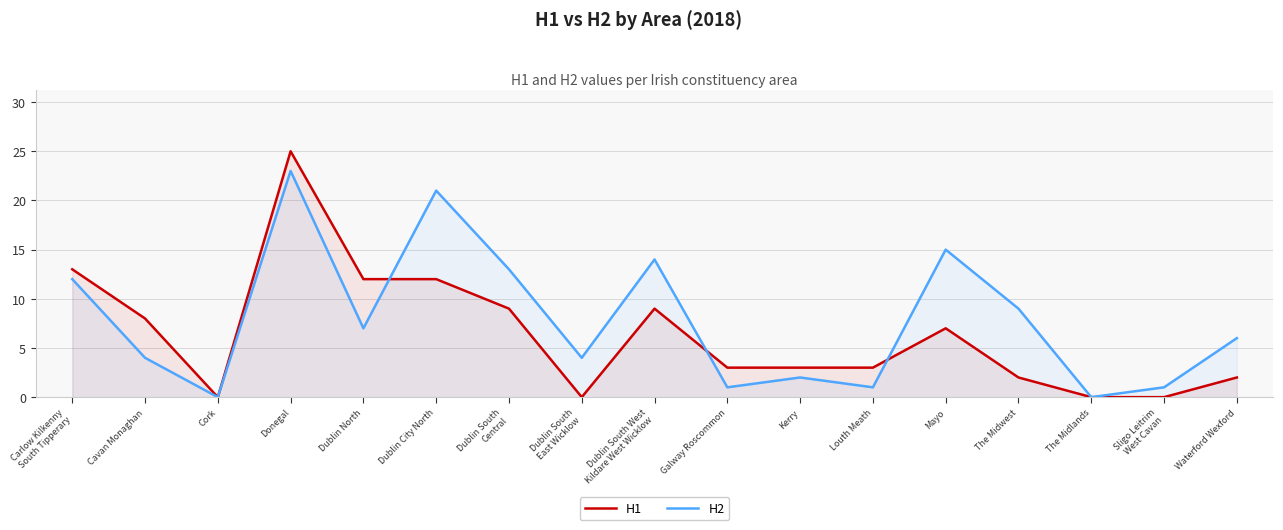

What is the spread (max minus min) of values at Mayo?

8